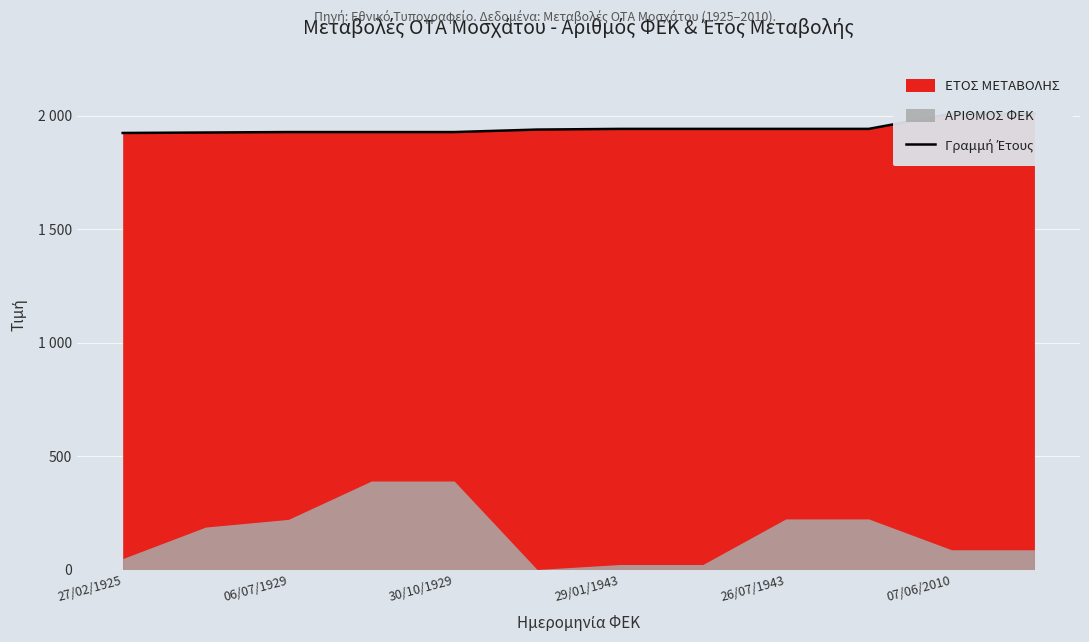

Reading left to right, what are all the values shown in this chart?

1925	1927	1929	1929	1929	1940	1943	1943	1943	1943	2010	2010